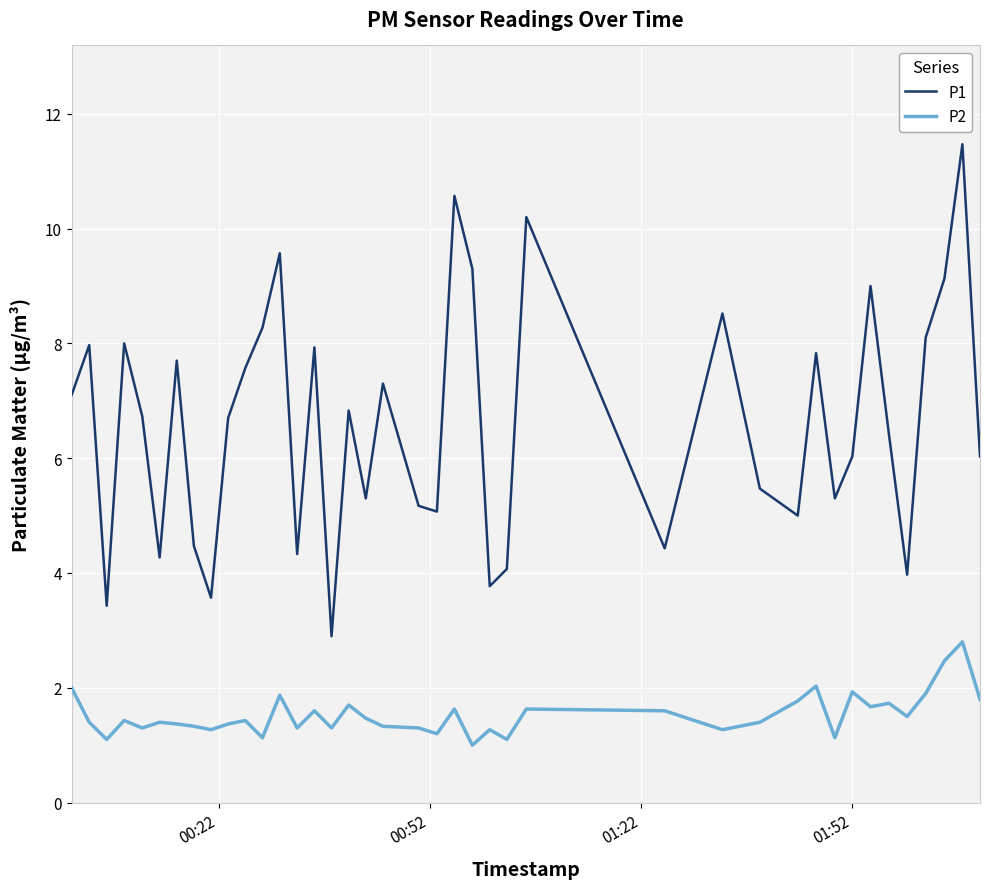

List the series in order of their peak value, lowest first.

P2, P1